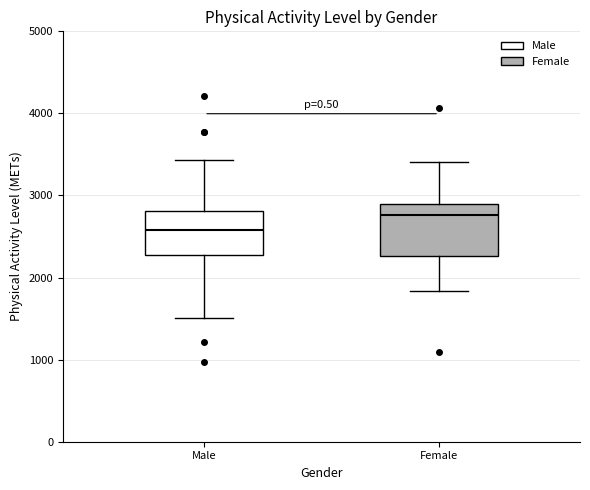

Where is the upper edge of the box for Male on the y-axis? The values are not printed on the chart, so give them approximately, as read against the axis.

2800